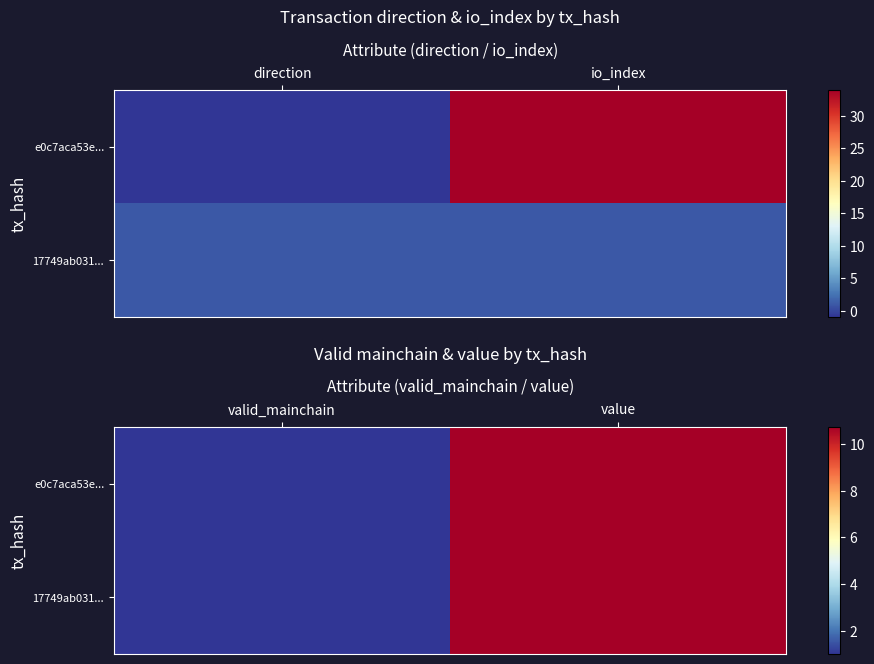

What is the highest value of the 17749ab031... series?

10.7